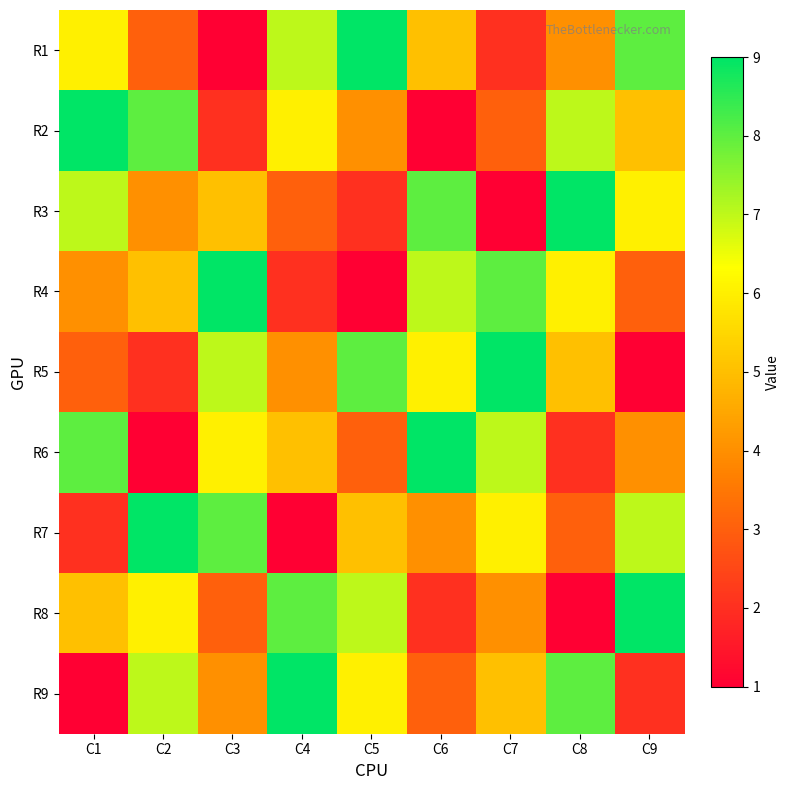

Reading left to right, list all the values displayed in this chart.

R1: C1=6	C2=3	C3=1	C4=7	C5=9	C6=5	C7=2	C8=4	C9=8
R2: C1=9	C2=8	C3=2	C4=6	C5=4	C6=1	C7=3	C8=7	C9=5
R3: C1=7	C2=4	C3=5	C4=3	C5=2	C6=8	C7=1	C8=9	C9=6
R4: C1=4	C2=5	C3=9	C4=2	C5=1	C6=7	C7=8	C8=6	C9=3
R5: C1=3	C2=2	C3=7	C4=4	C5=8	C6=6	C7=9	C8=5	C9=1
R6: C1=8	C2=1	C3=6	C4=5	C5=3	C6=9	C7=7	C8=2	C9=4
R7: C1=2	C2=9	C3=8	C4=1	C5=5	C6=4	C7=6	C8=3	C9=7
R8: C1=5	C2=6	C3=3	C4=8	C5=7	C6=2	C7=4	C8=1	C9=9
R9: C1=1	C2=7	C3=4	C4=9	C5=6	C6=3	C7=5	C8=8	C9=2